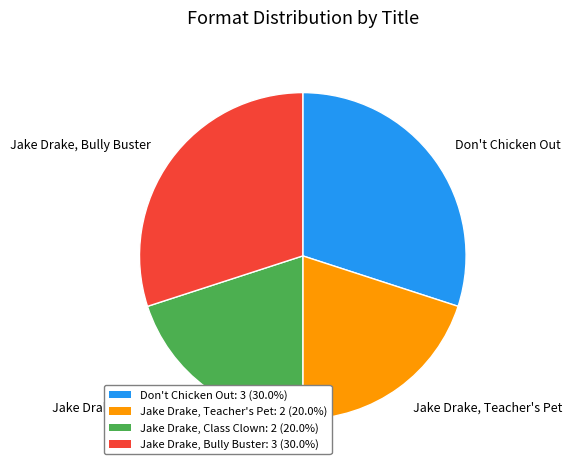

Approximately how many times larger is the value at Jake Drake, Bully Buster compared to Jake Drake, Teacher's Pet?

1.5